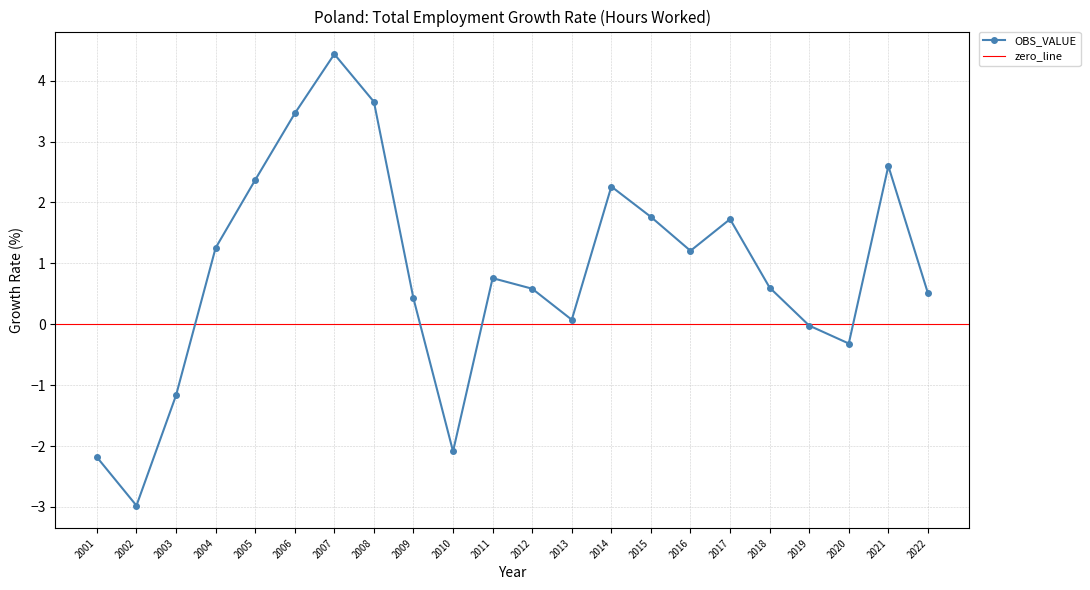

What is the value of the 21st point from the left?

2.6